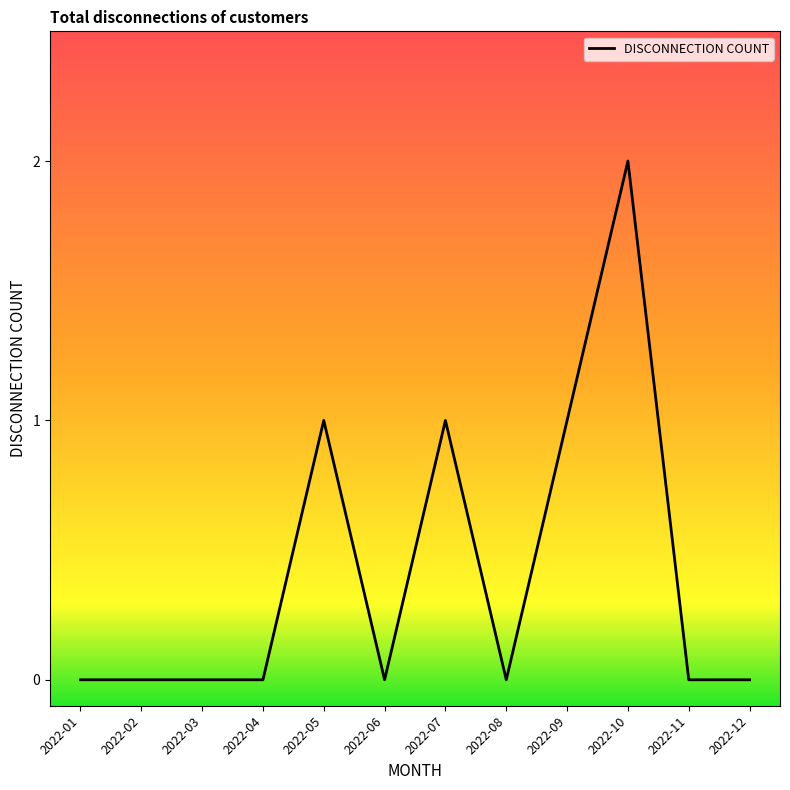

Does the chart have visible grid lines?

No